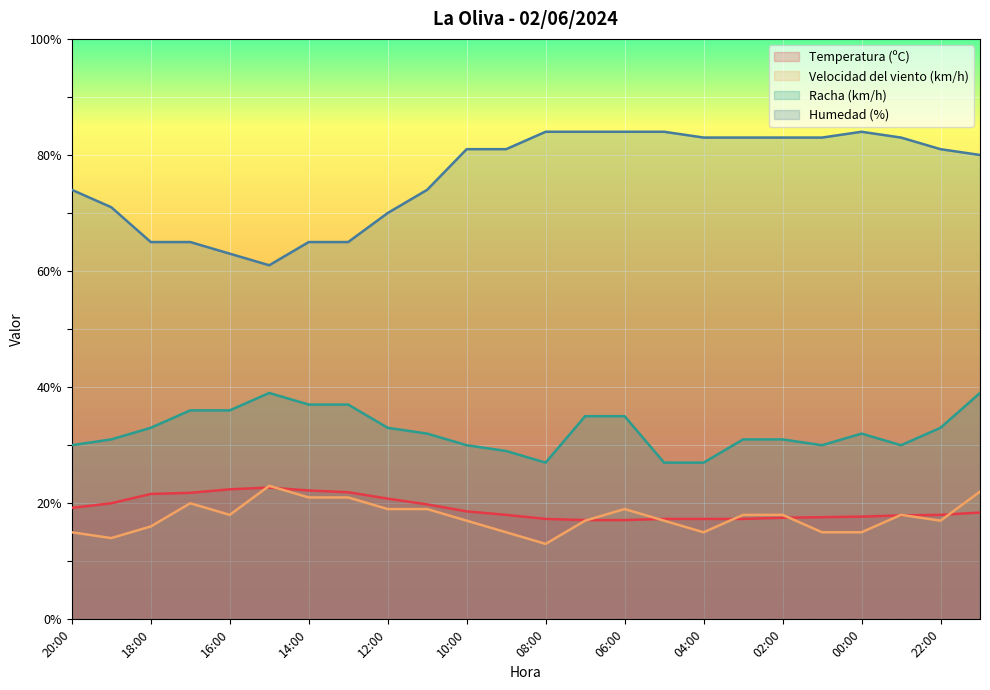

Which category has the lowest value in the Humedad (%) series?

15:00